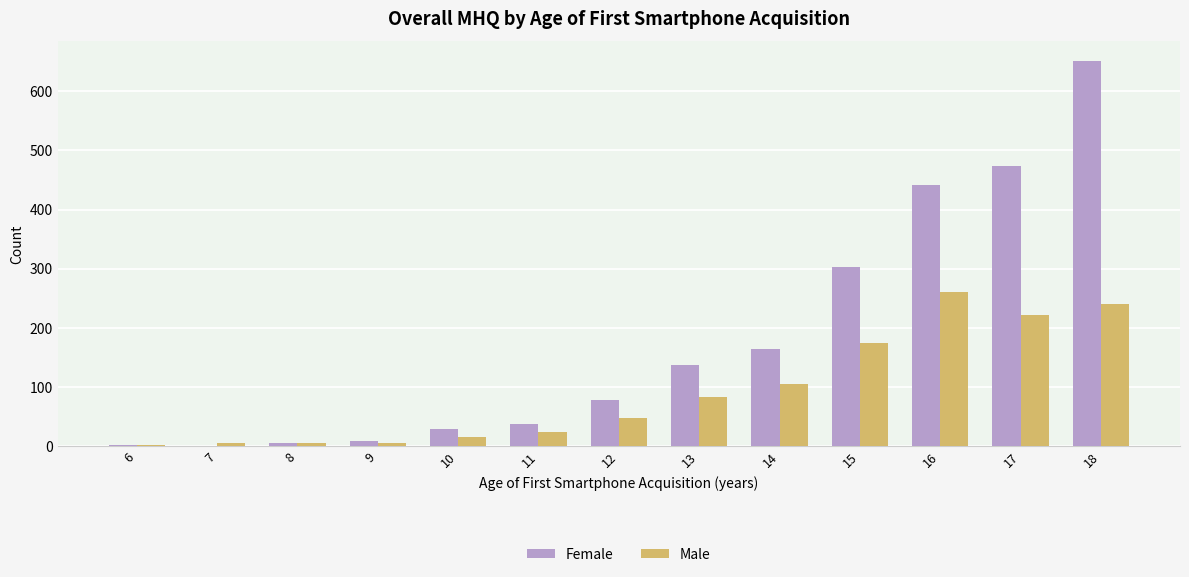

Which category has the highest value across all series?

18